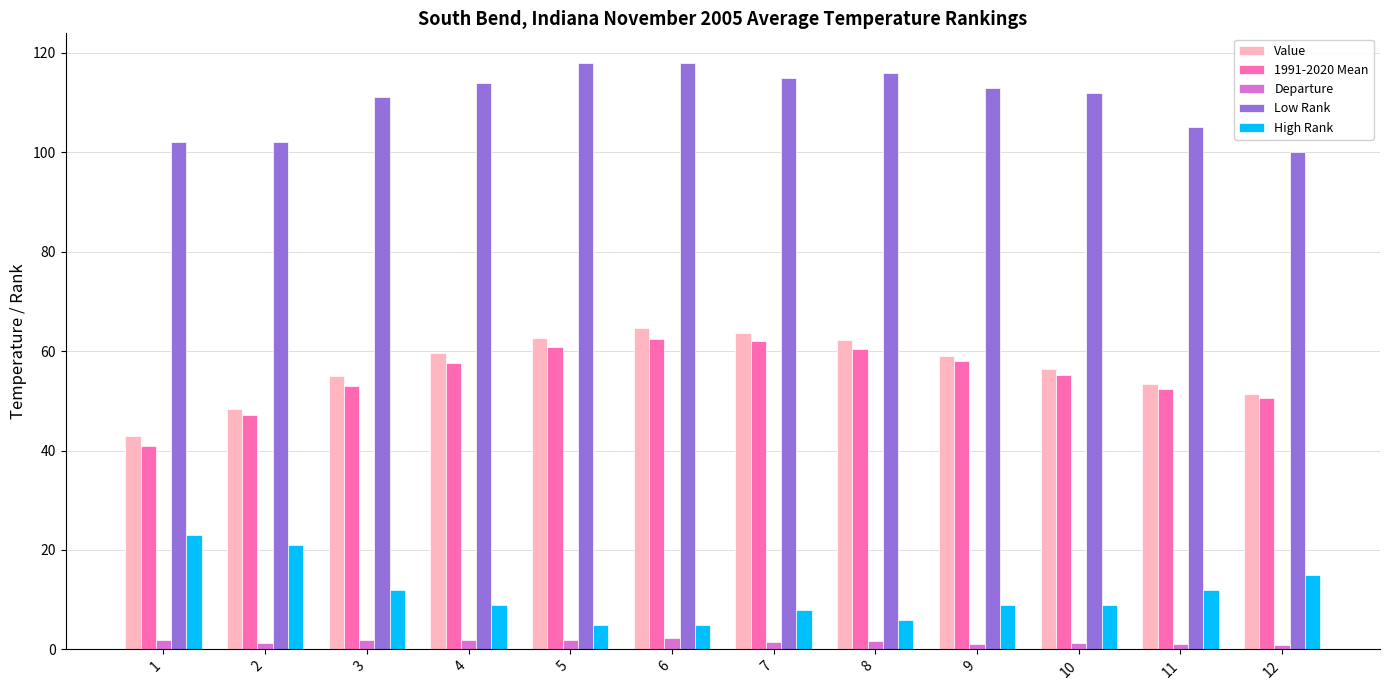

How many series are shown in this chart?

5